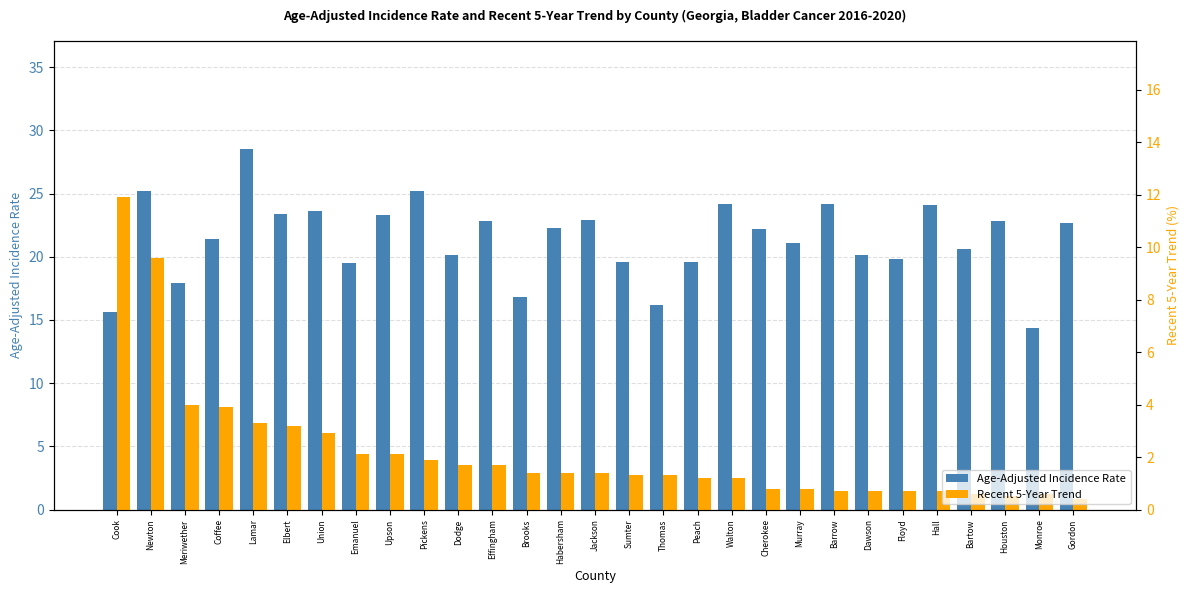

Which series has the largest range (max minus min)?

Age-Adjusted Incidence Rate